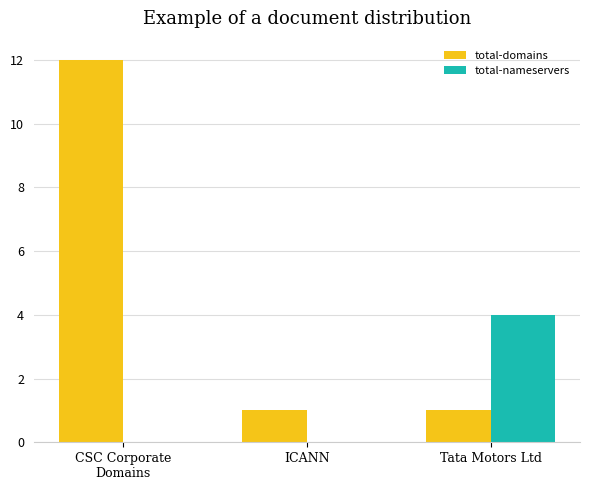

Is it true that total-nameservers equals 2 at Tata Motors Ltd?

False